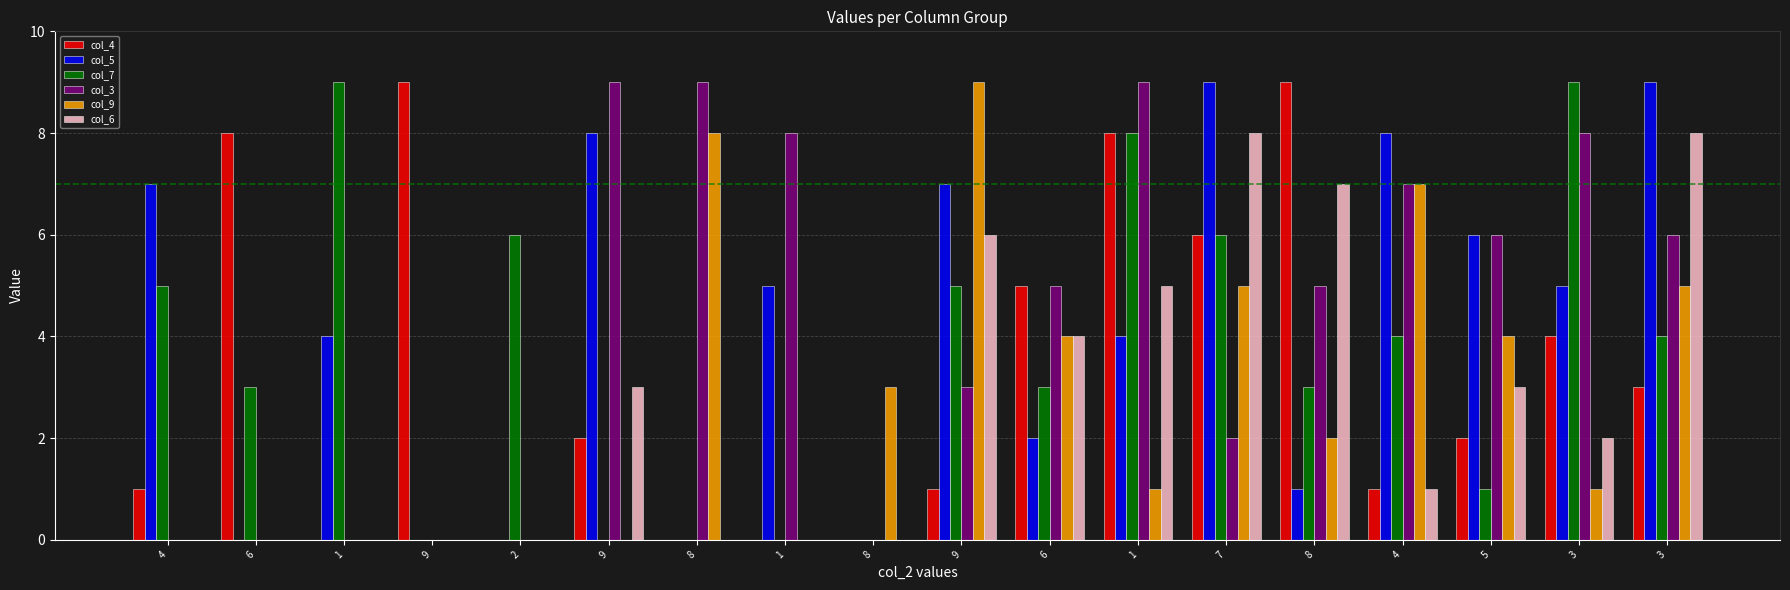

What is the label of the 12th bar from the right?

8